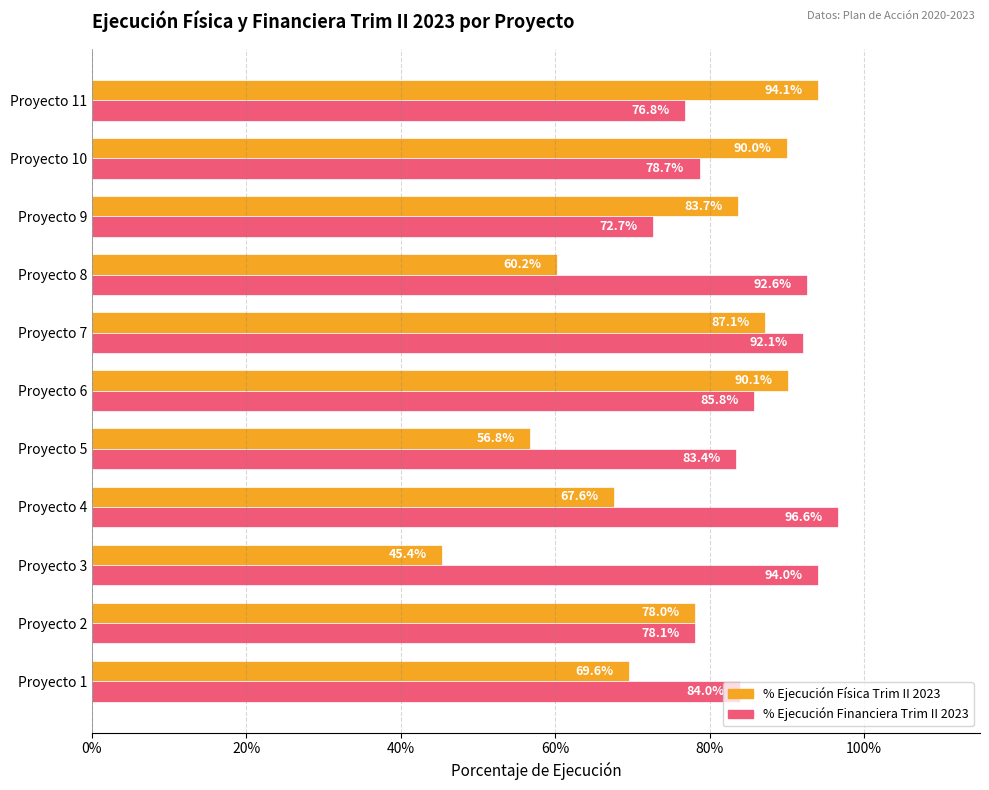

Which series has the largest range (max minus min)?

% Ejecución Física Trim II 2023